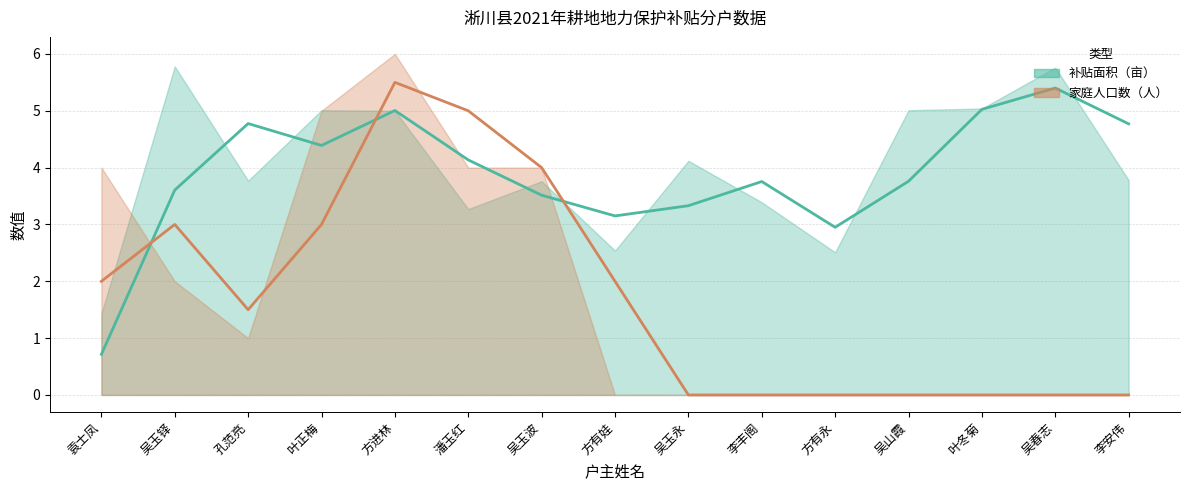

List the series in order of their overall mean, lowest first.

家庭人口数（人）, 补贴面积（亩）